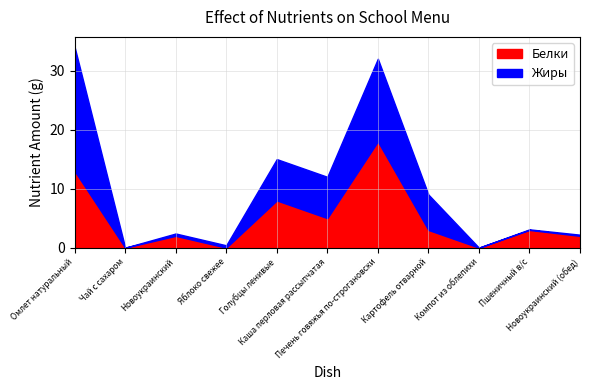

What is the difference between the second highest and second lowest values in the Белки series?

13.0